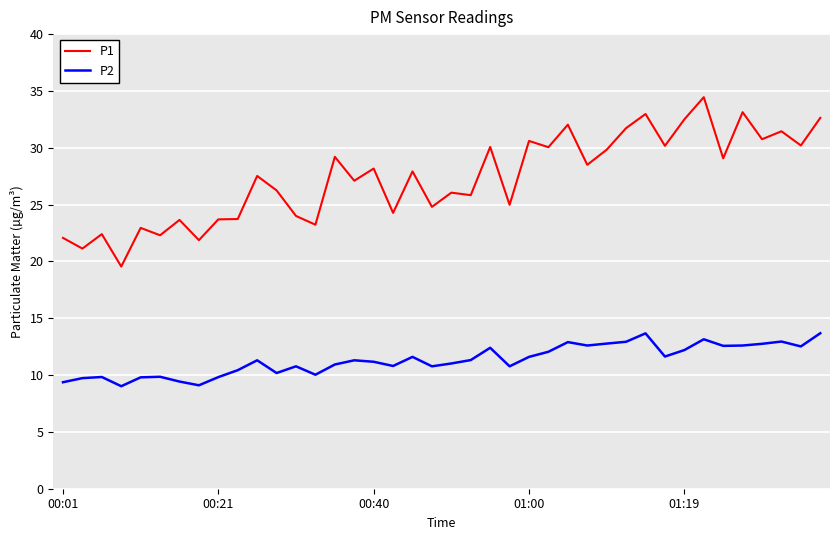

What is the minimum value for P1?

19.6